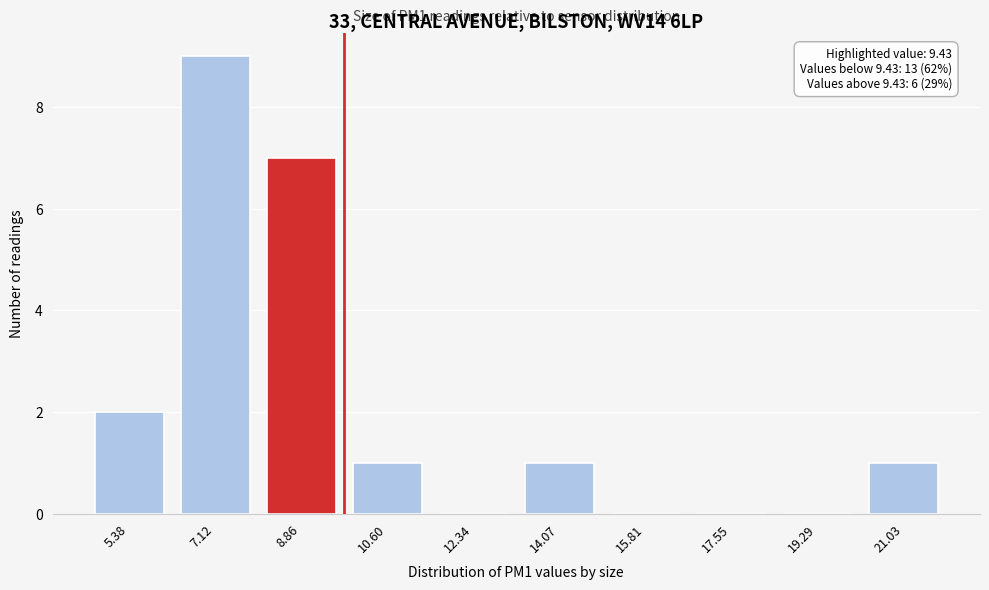

Reading left to right, transcribe all the data shown in this chart.

5.38=2	7.12=9	8.86=7	10.60=1	12.34=0	14.07=1	15.81=0	17.55=0	19.29=0	21.03=1